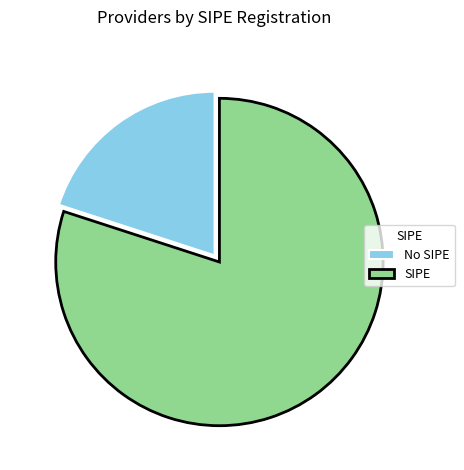

Is there any slice that represents more than half of the pie?

Yes